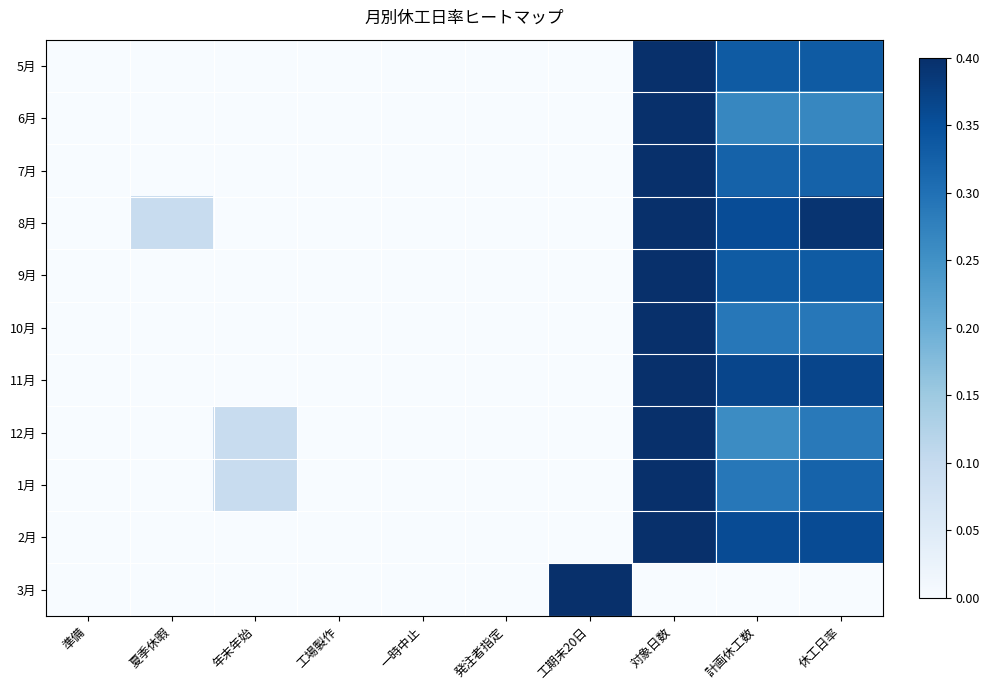

What is the greatest value displayed?

1.0